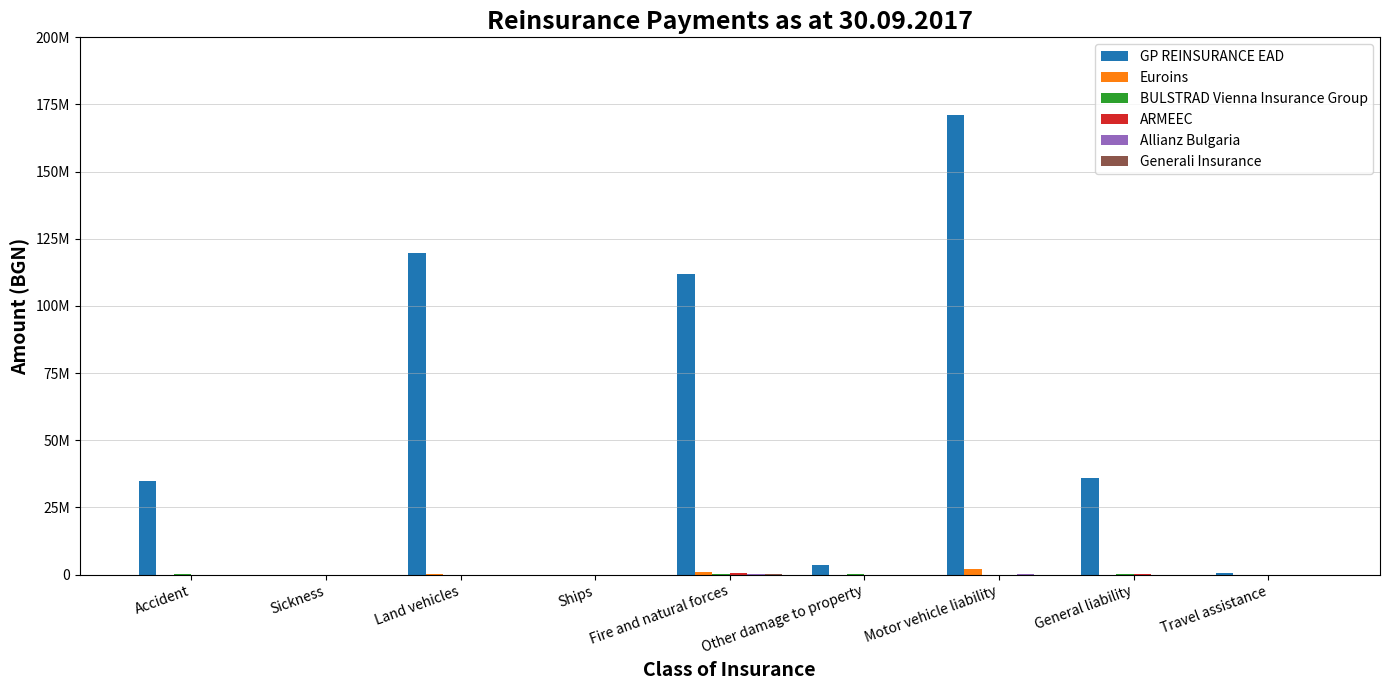

What is the spread (max minus min) of values at Other damage to property?

3566967.0